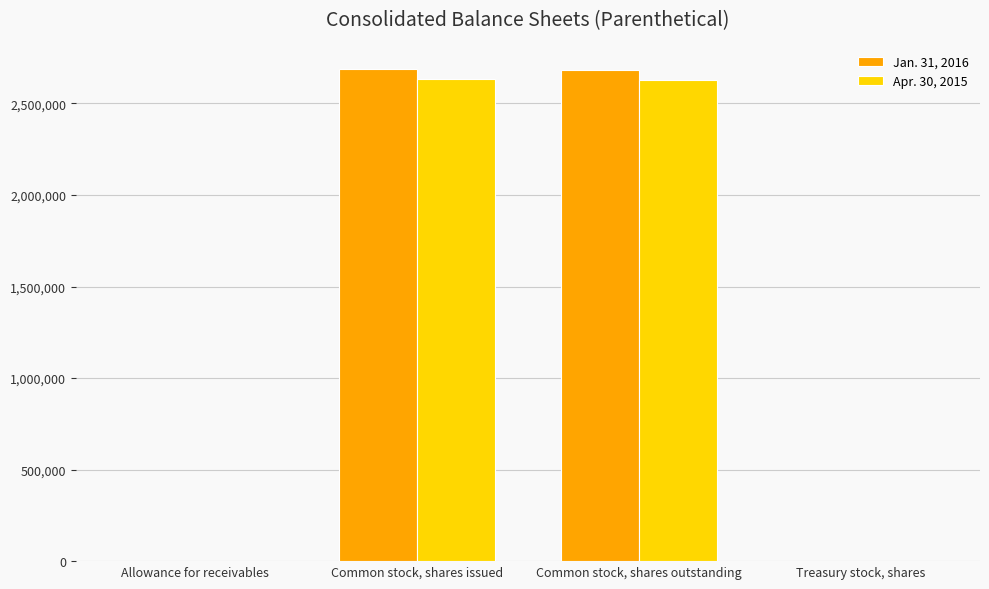

Which series has the largest total across all categories?

Jan. 31, 2016